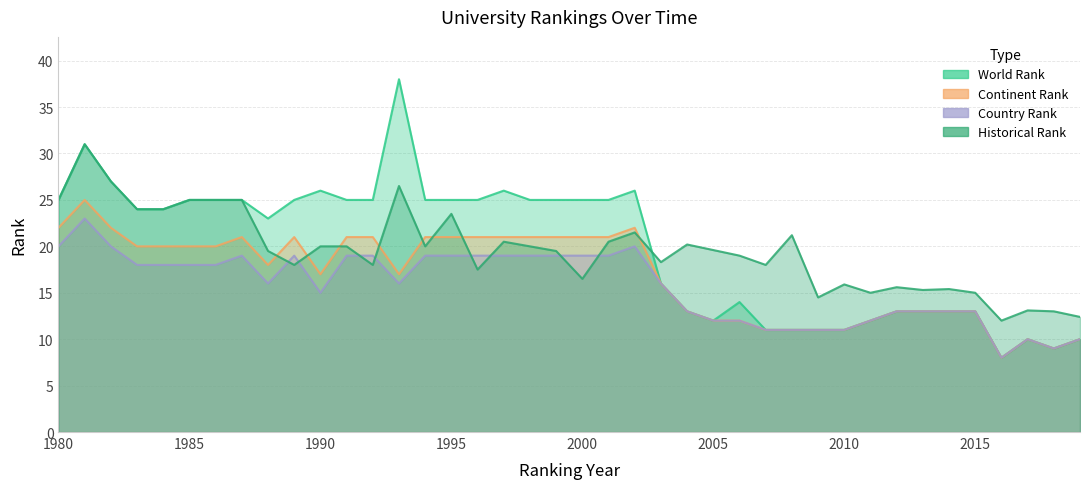

Which series ends up on top after the final intersection of world rank and historical rank?

historical rank